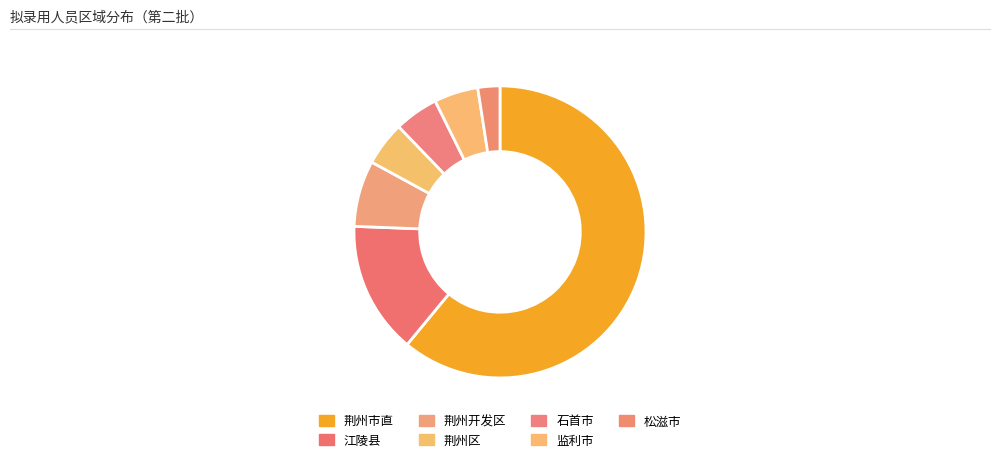

What is the smallest slice in the pie chart?

松滋市